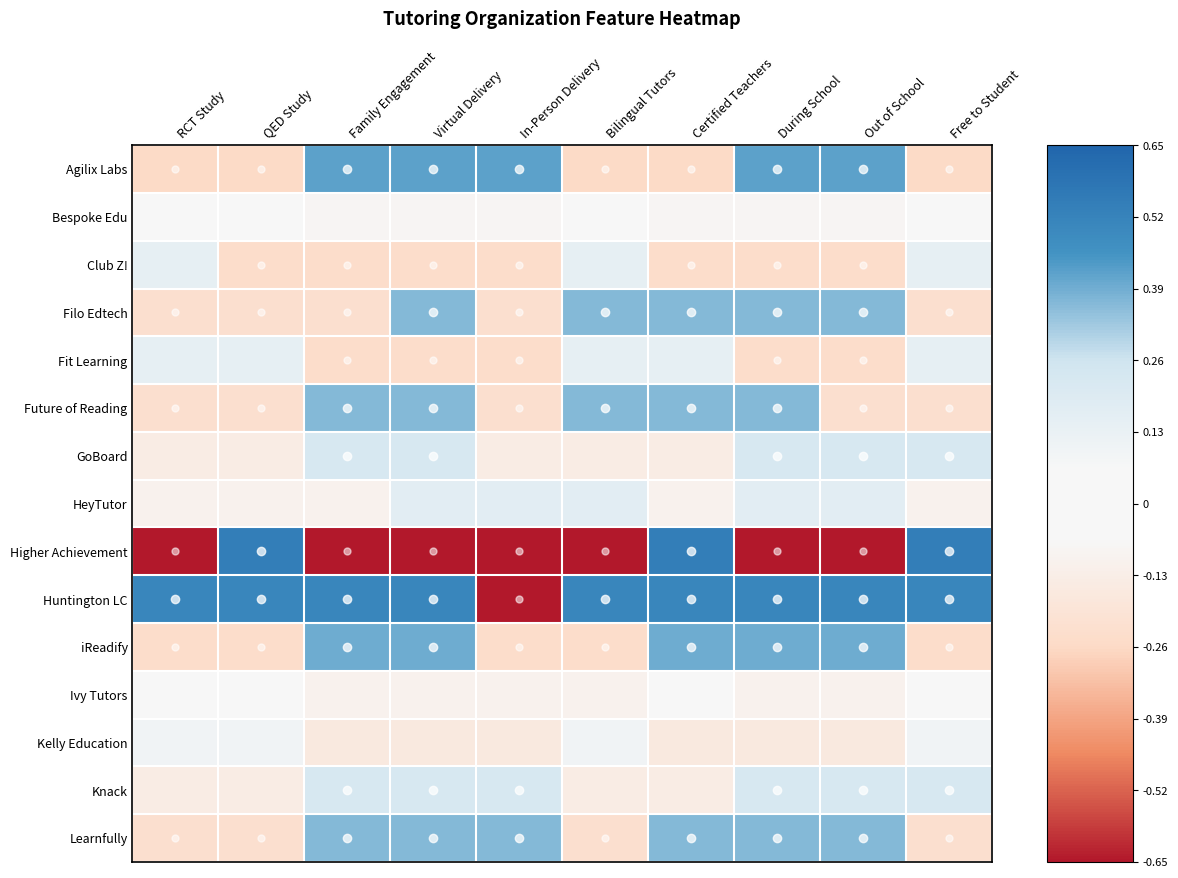

What is the maximum value shown in the chart?

0.5